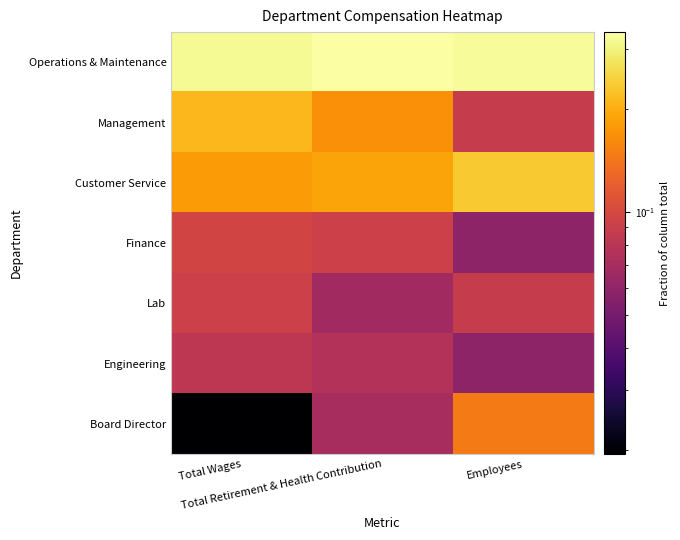

Between Total Retirement & Health Contribution and Employees, which is larger?

Total Retirement & Health Contribution